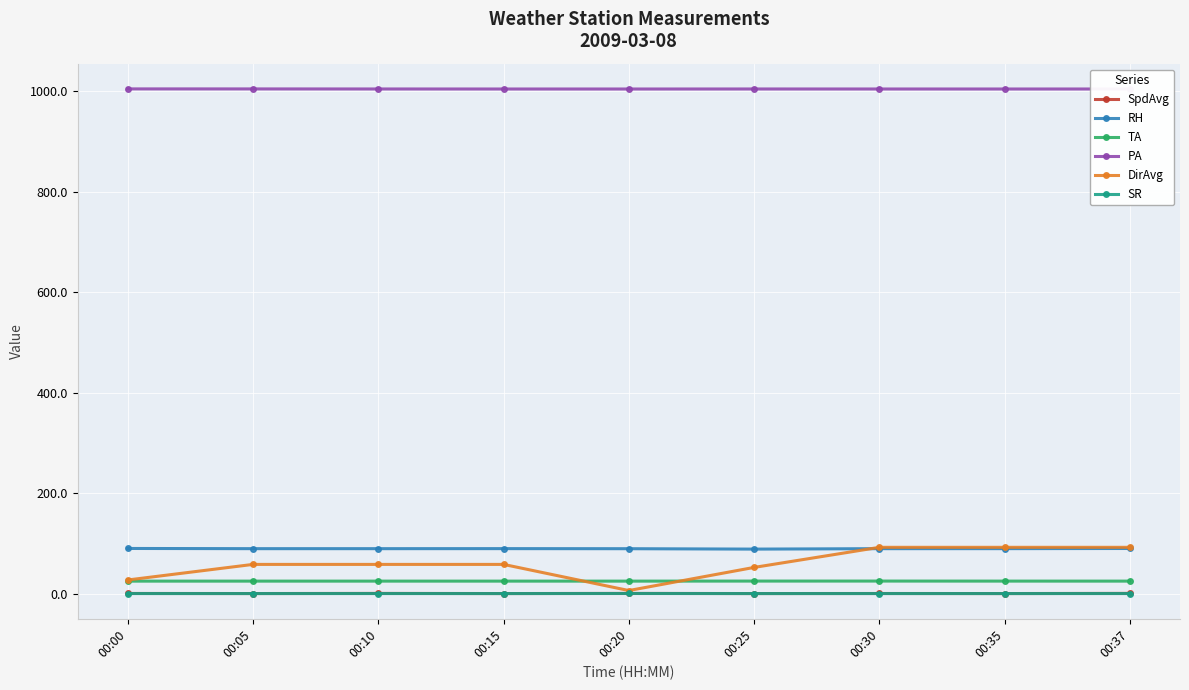

In SR, how many points are higher than both neighbors (excluding endpoints)?

1